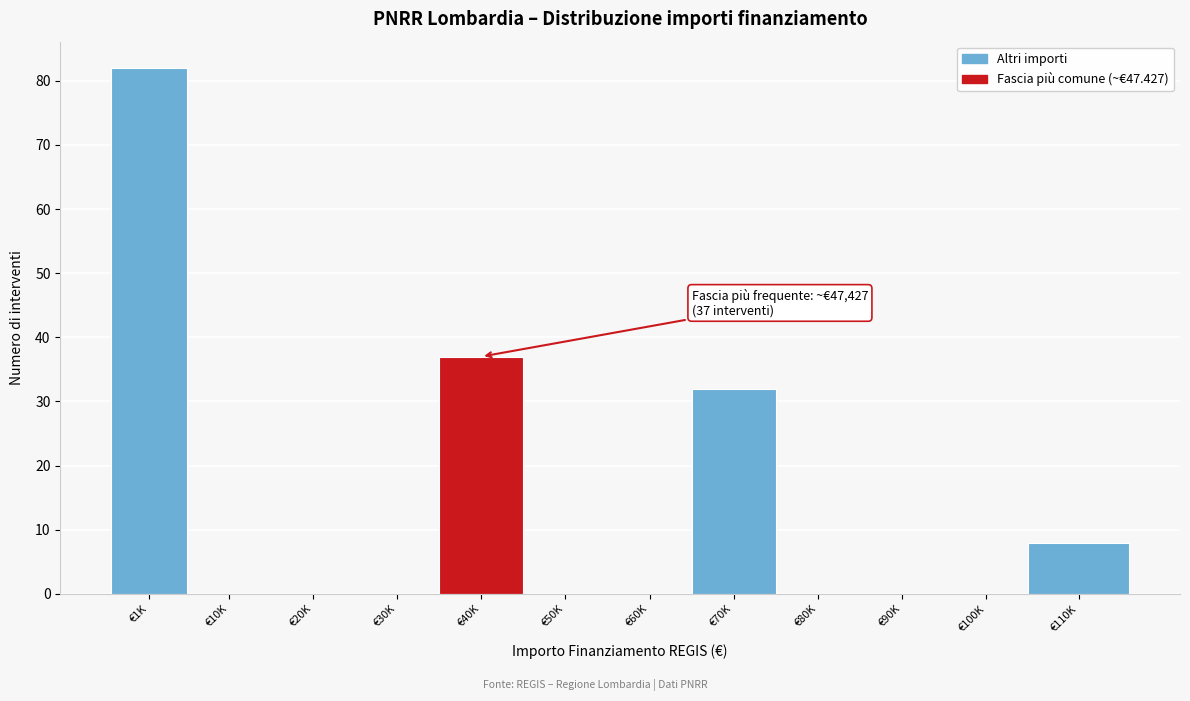

Reading left to right, transcribe all the data shown in this chart.

€1K=82	€10K=0	€20K=0	€30K=0	€40K=37	€50K=0	€60K=0	€70K=32	€80K=0	€90K=0	€100K=0	€110K=8